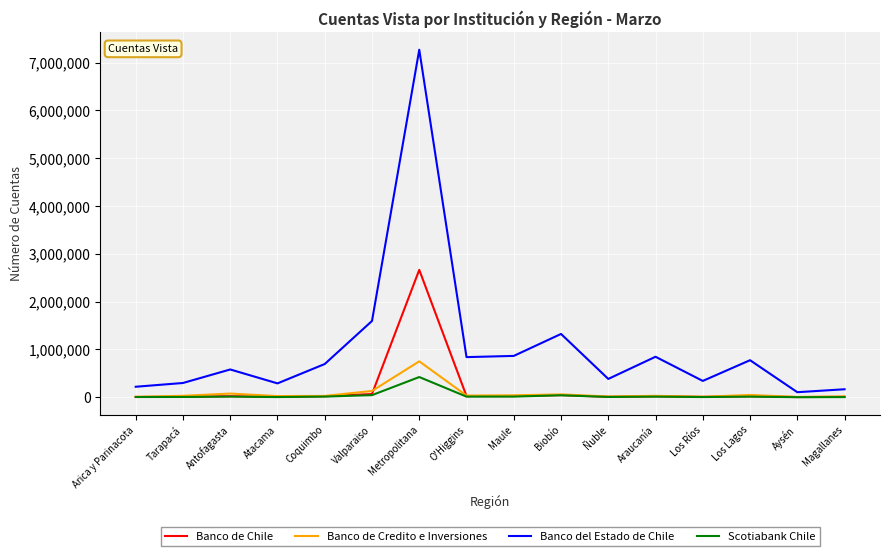

True or false: Banco de Chile has a value of 7957 at Los Ríos.

True